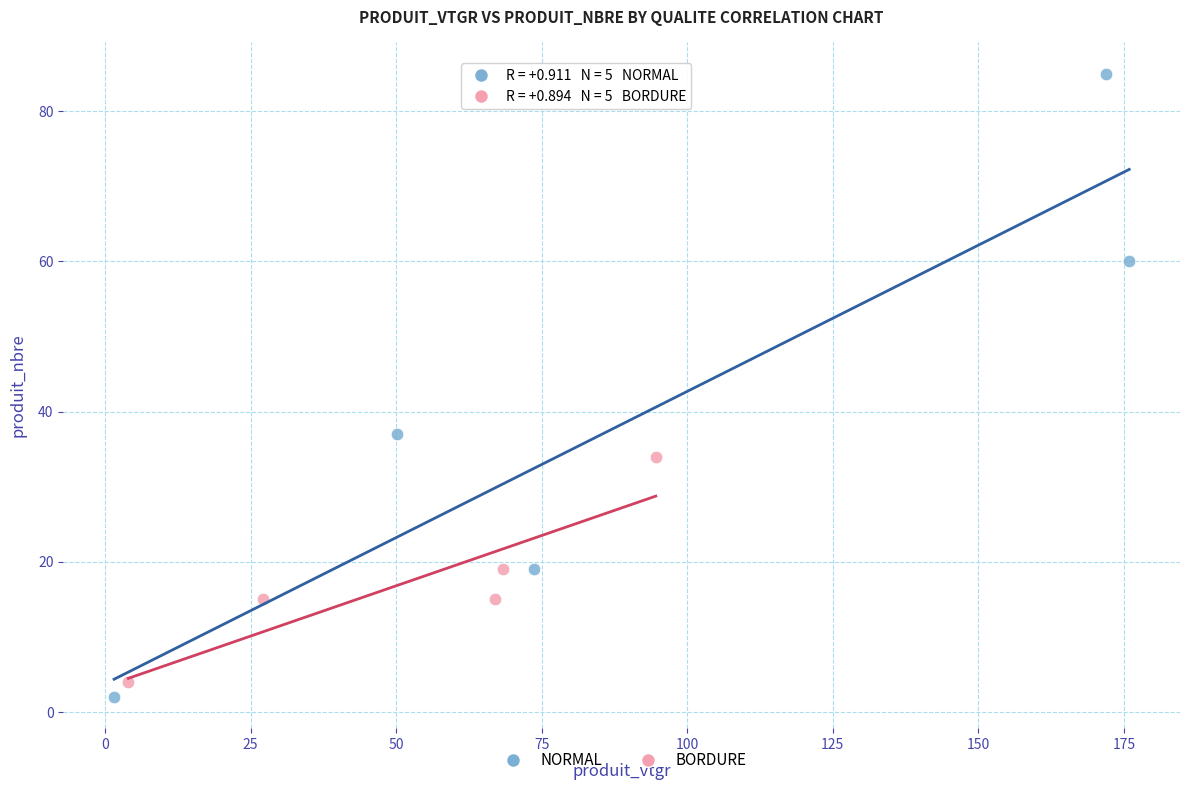

Which series reaches the maximum Y coordinate?

NORMAL